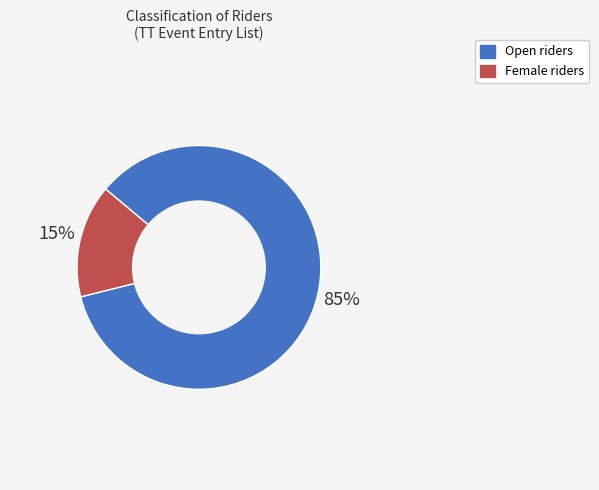

Rank the categories by value from highest to lowest.

Open, Female